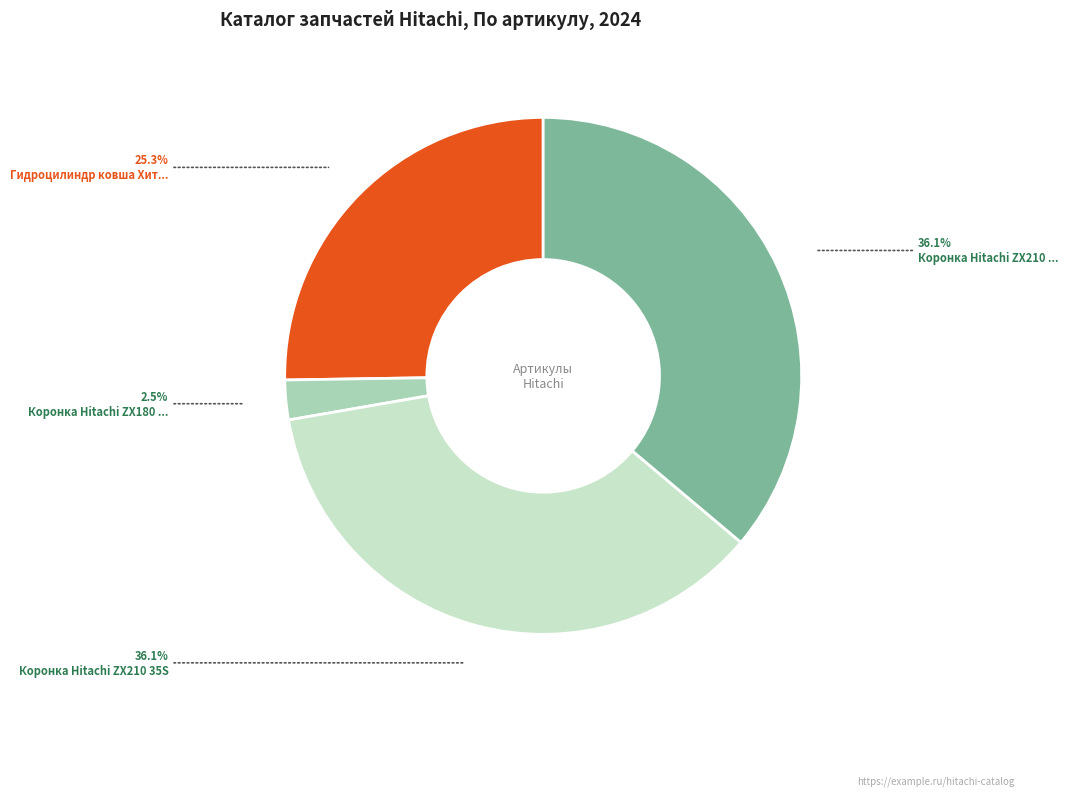

How many segments does this pie chart have?

4